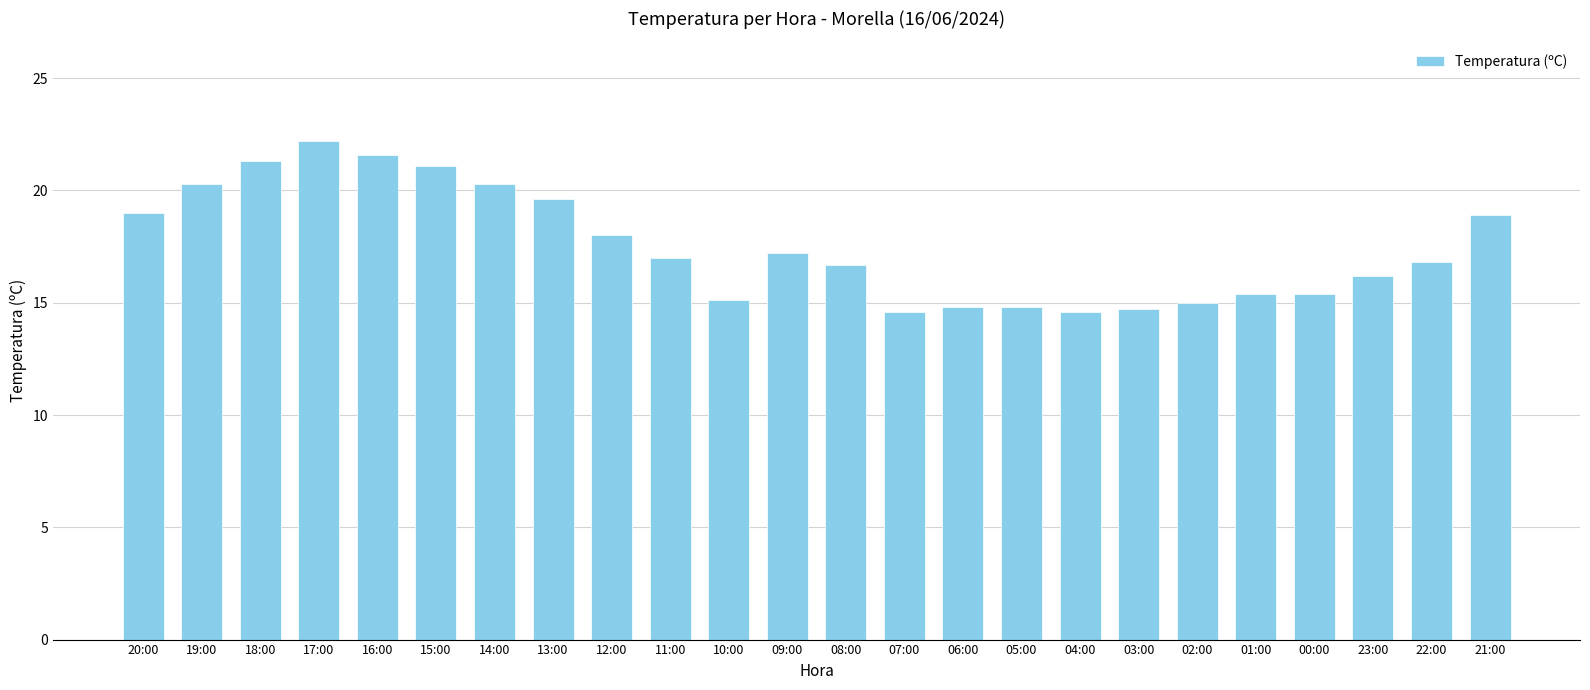

What is the change in value from 11:00 to 22:00?

-0.2